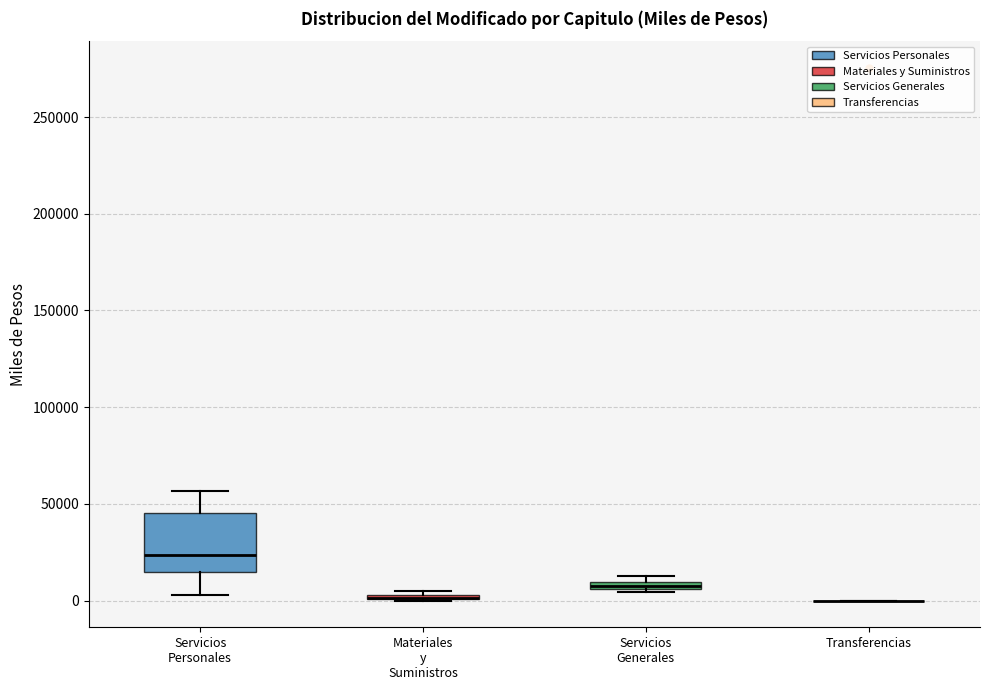

Where does the upper whisker of the box for Servicios Personales end on the y-axis? The values are not printed on the chart, so give them approximately, as read against the axis.

55000